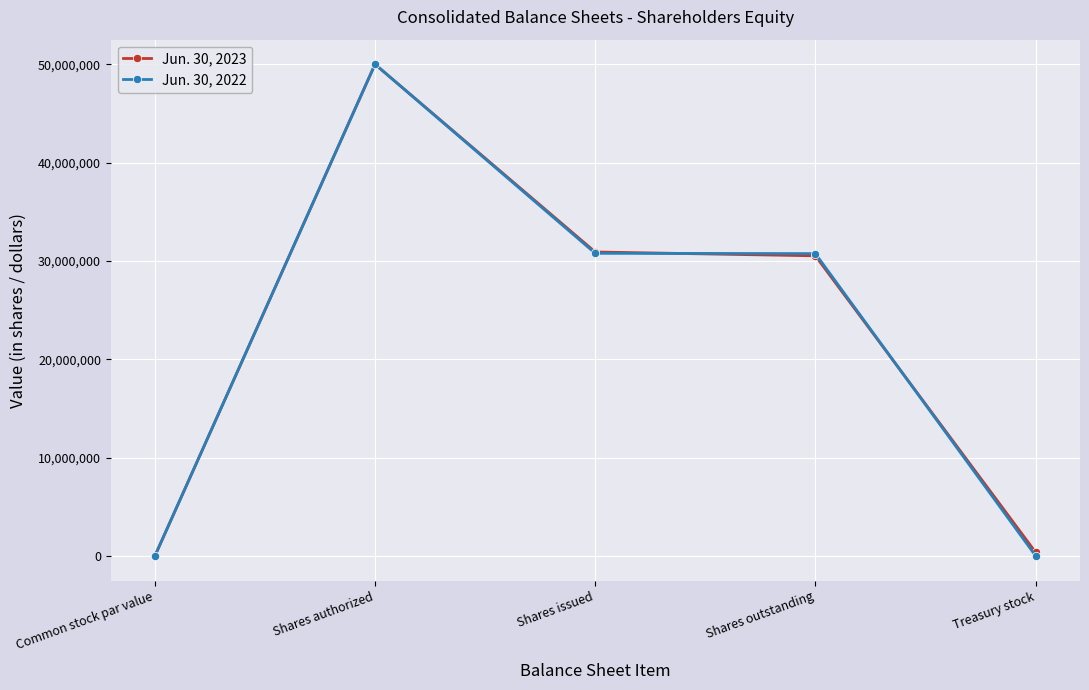

Rank the series at Shares outstanding from highest to lowest value.

Jun. 30, 2022, Jun. 30, 2023